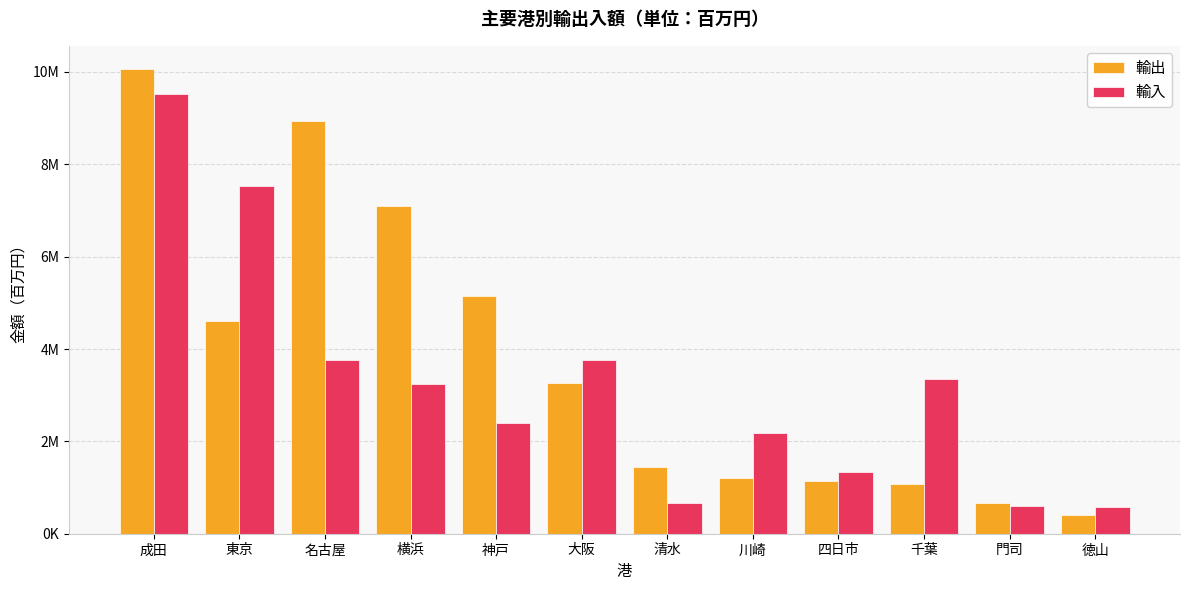

Rank the series at 川崎 from highest to lowest value.

輸入, 輸出